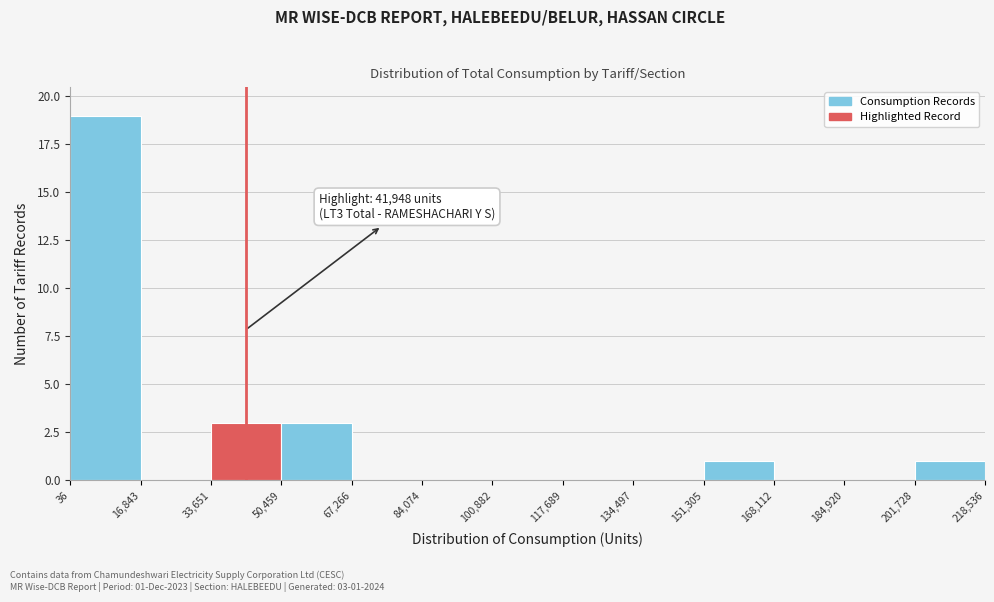

Which range on the x-axis has the tallest bar?

36 to 16,843